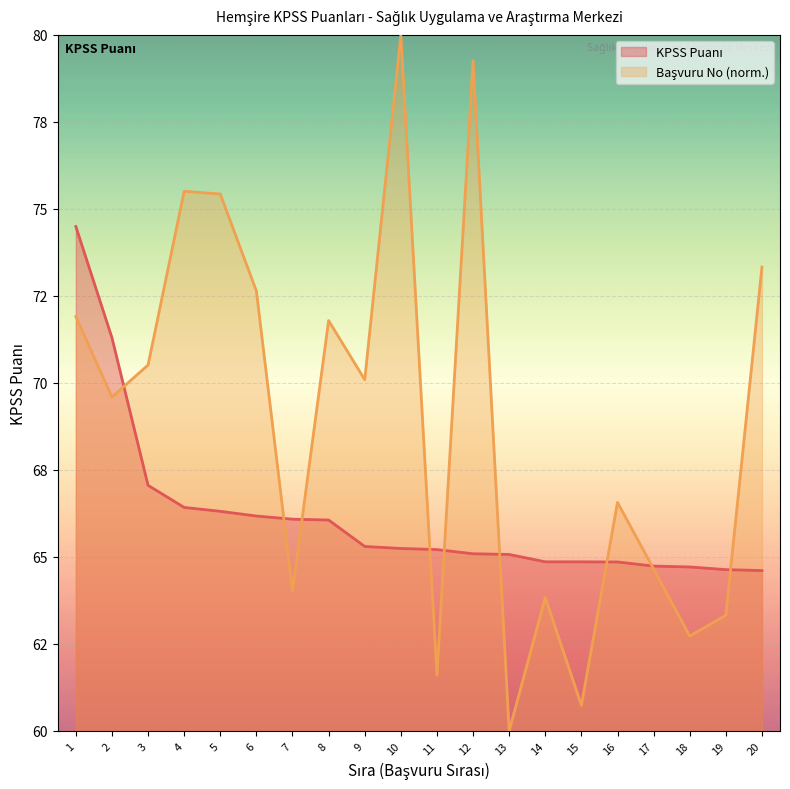

The value of Başvuru No at 12 is 40.8. True or false?

False